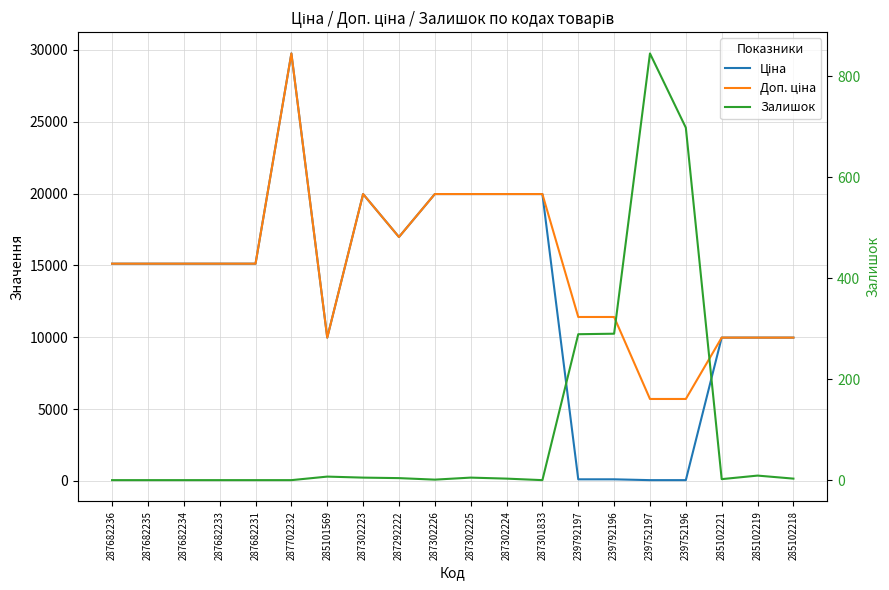

At which label does Залишок first exceed 3?

285101569